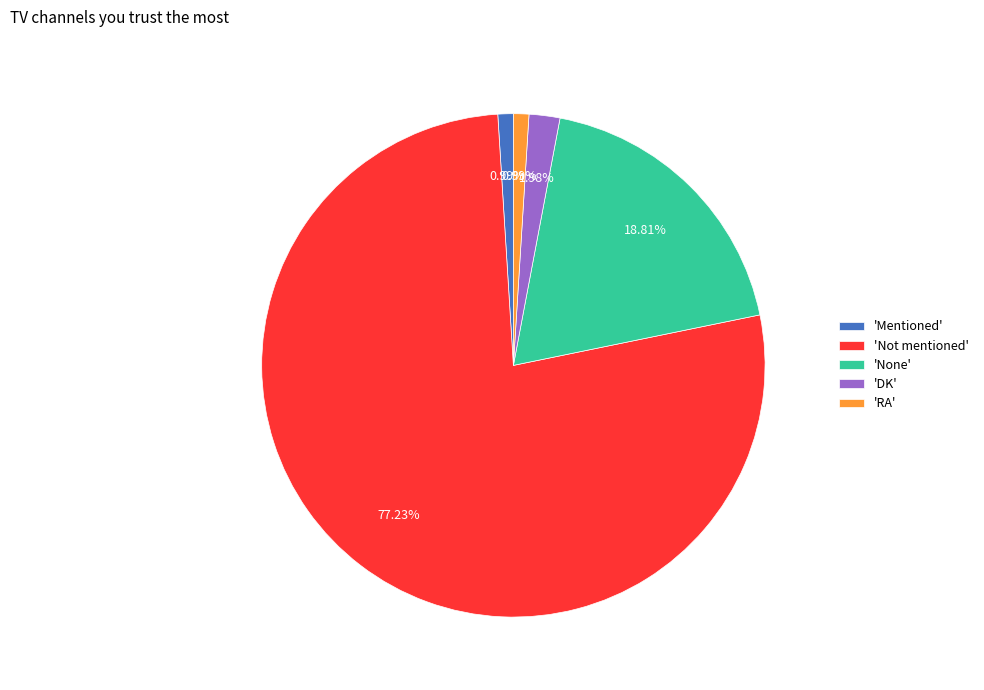

What is the majority slice?

'Not mentioned'